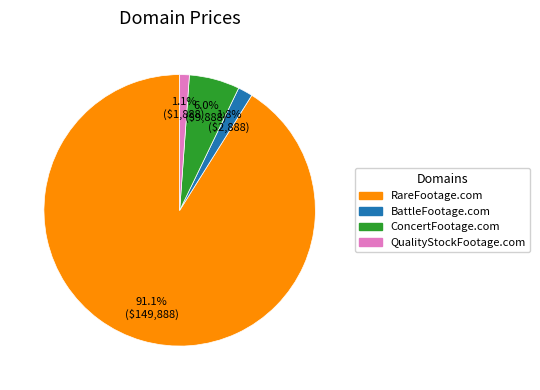

To the nearest percent, what is the difference between the largest and smallest slice percentages?

90%